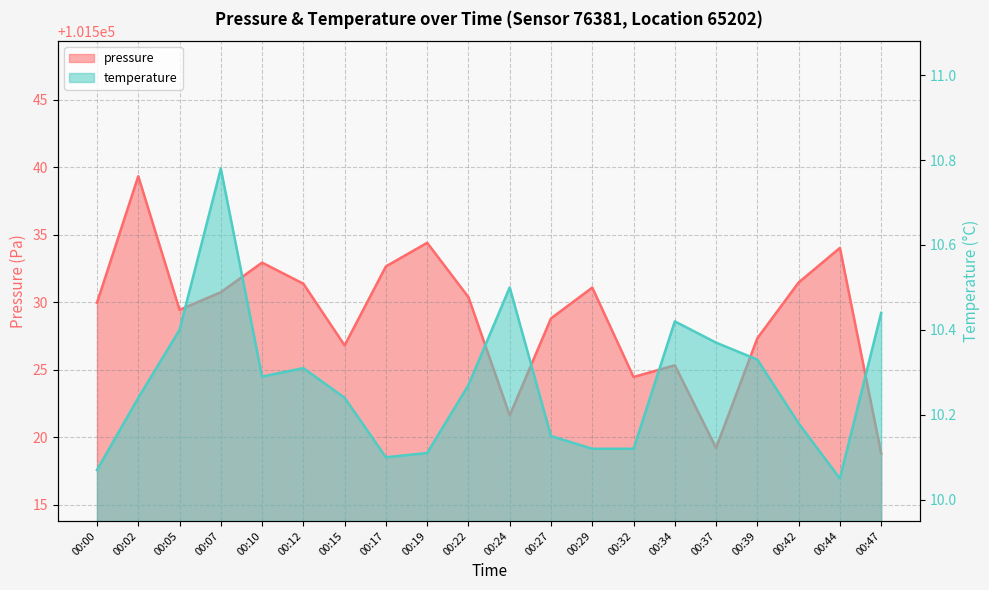

Does the chart have visible grid lines?

Yes